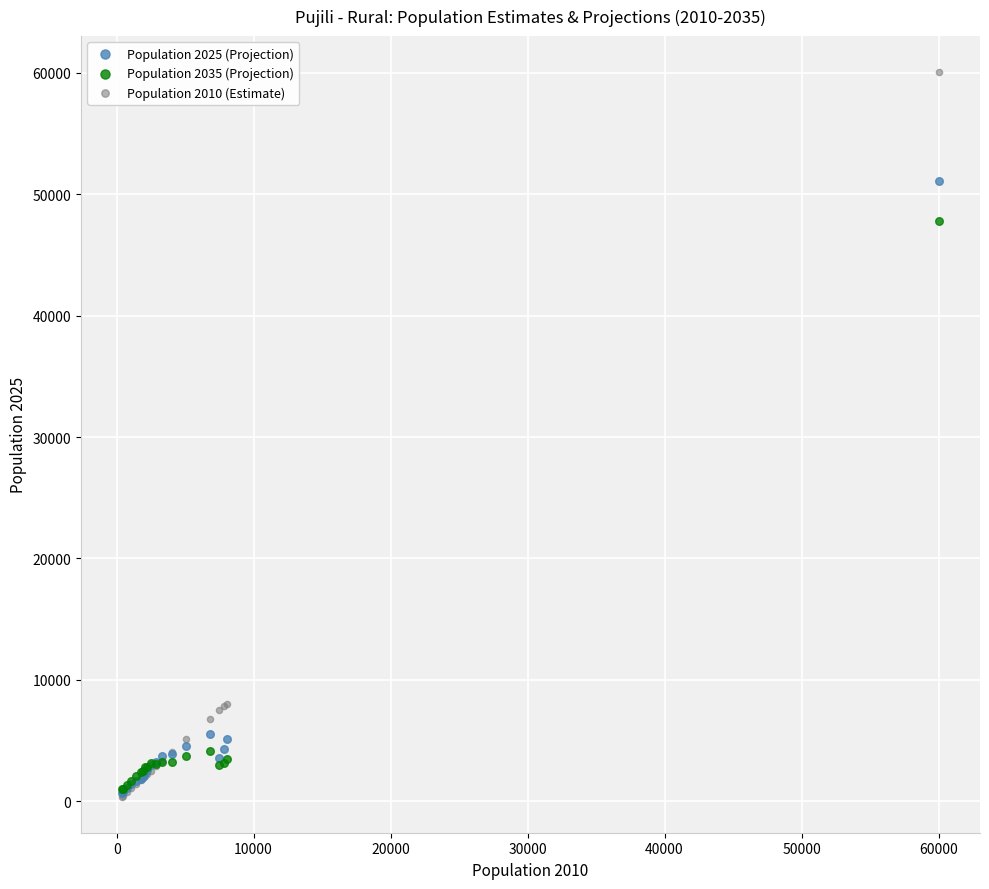

Across all series, what Y value is closest to 30214?

47820